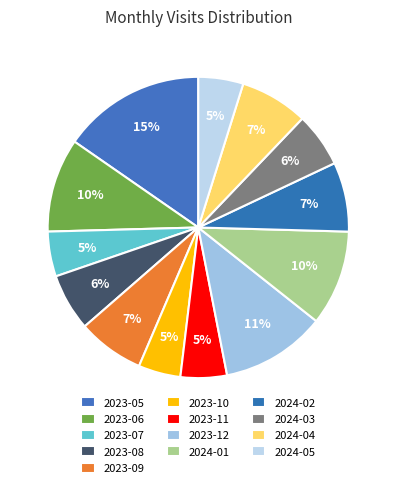

Between 2023-11 and 2024-02, which is larger?

2024-02